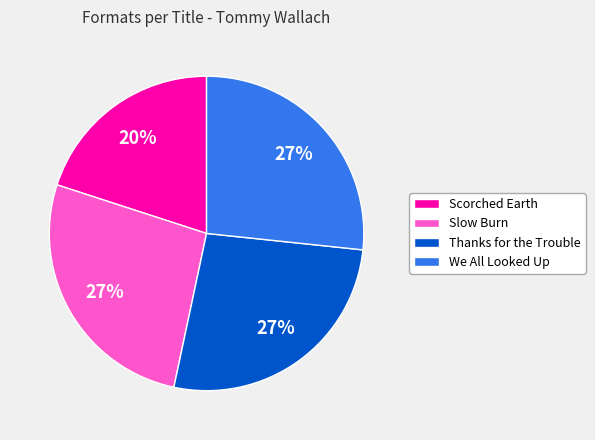

Does any single category account for the majority?

No